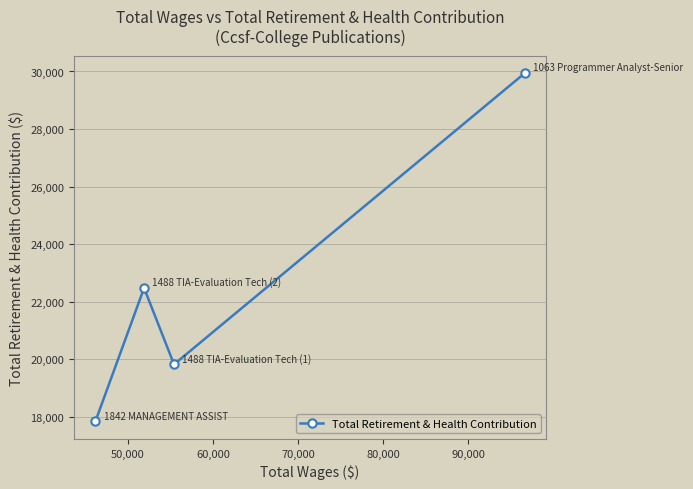

Count the number of values greater than 22481.

1